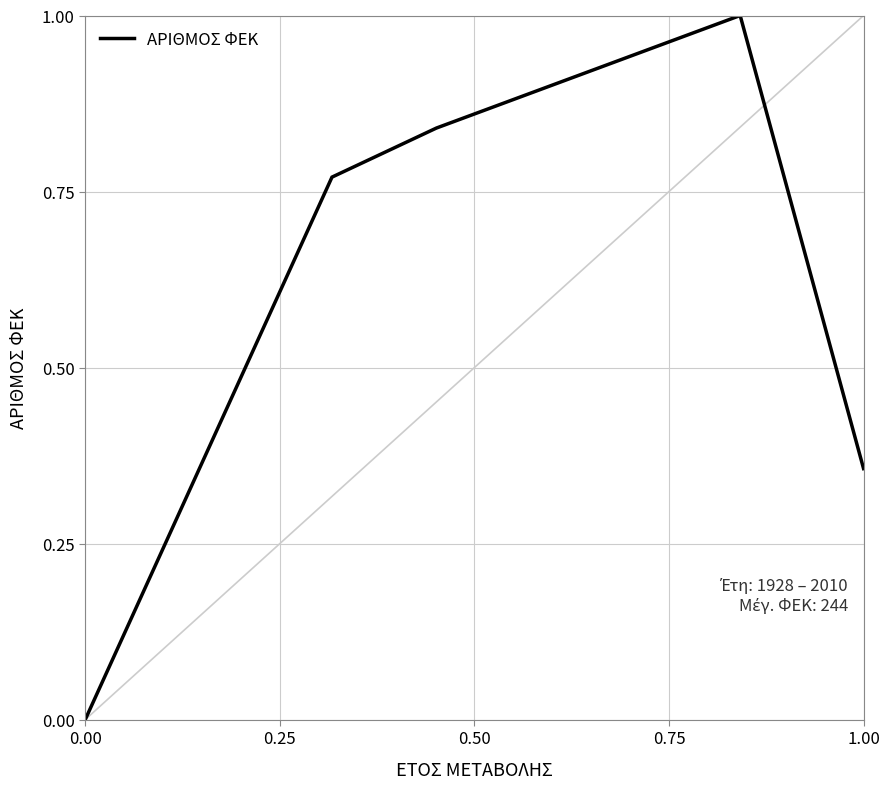

True or false: the data has more than 2 interior local peaks.

False